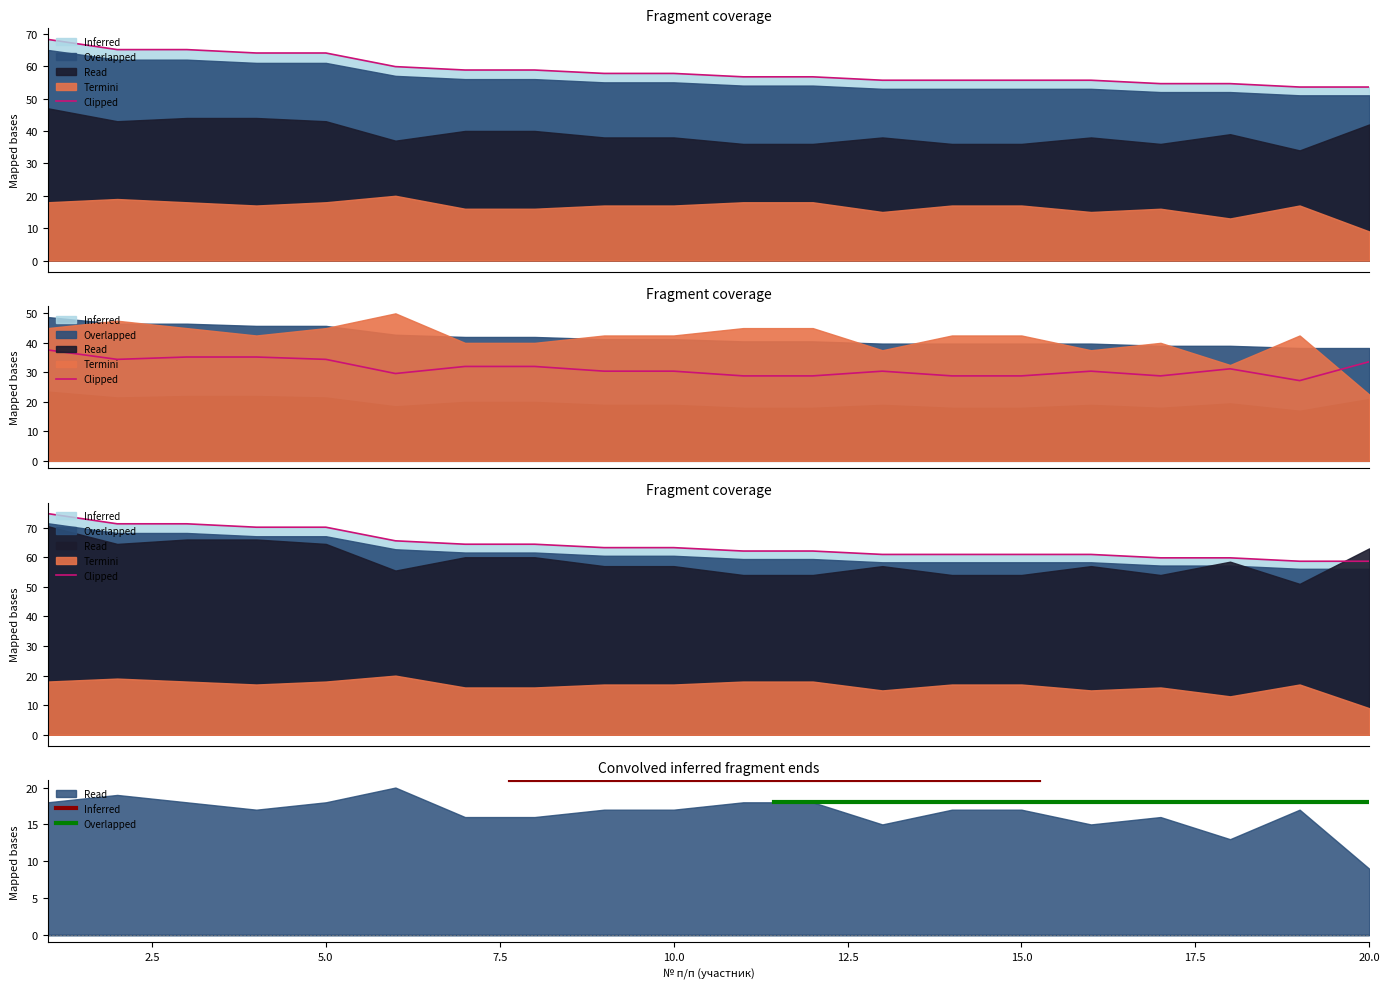

True or false: Всего max 70 and Итого intersect in this chart.

False